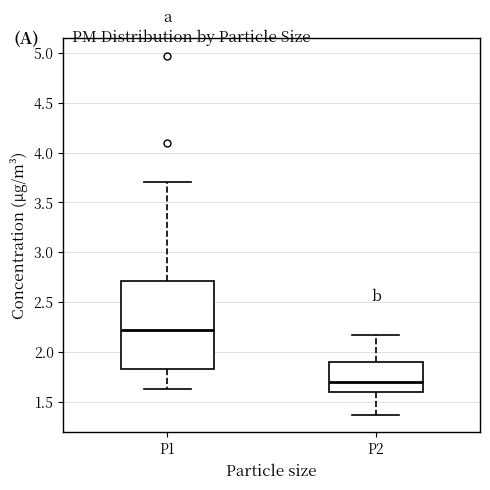

Which box is the tallest, from its lower edge to its upper edge?

P1